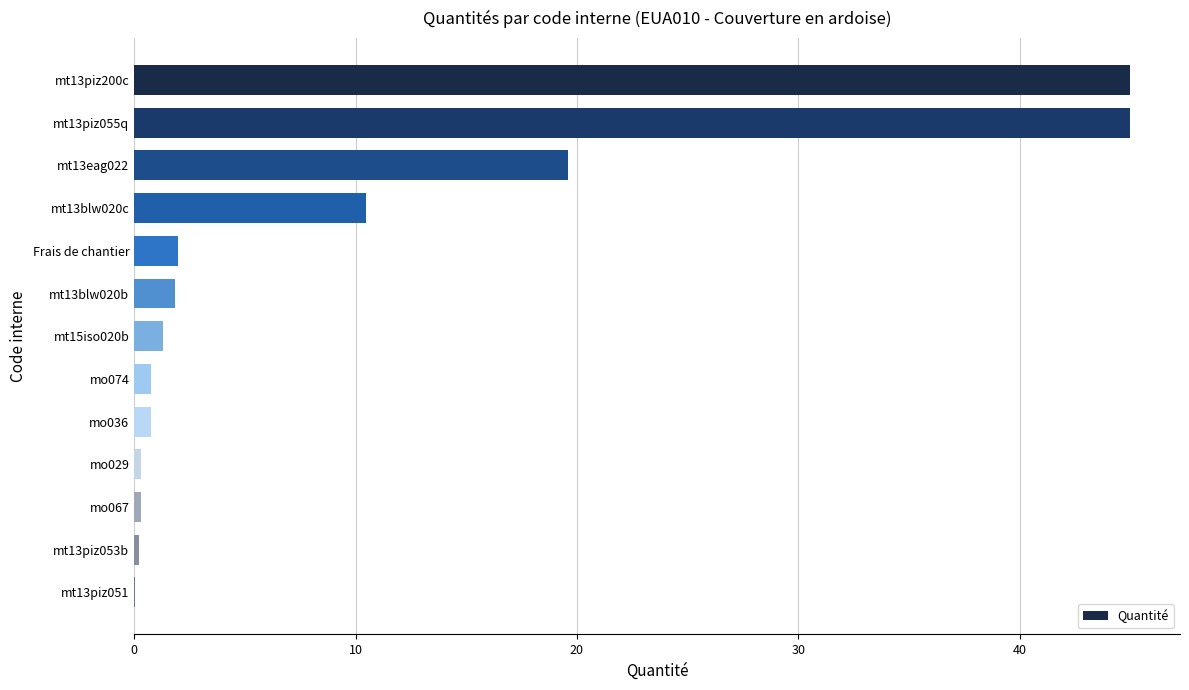

Are the bars horizontal?

Yes